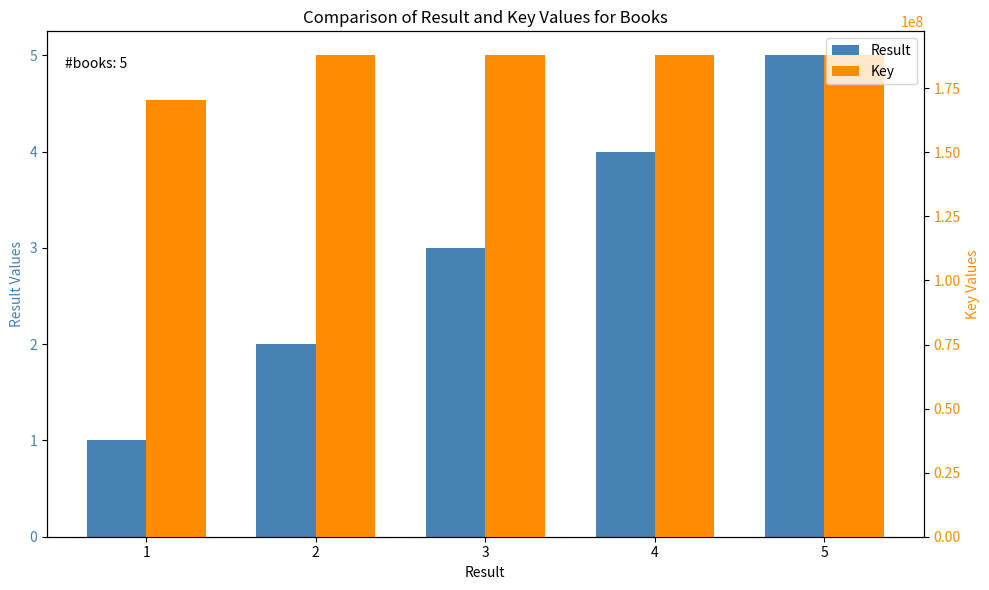

Is it true that Result equals 1 at 1?

True